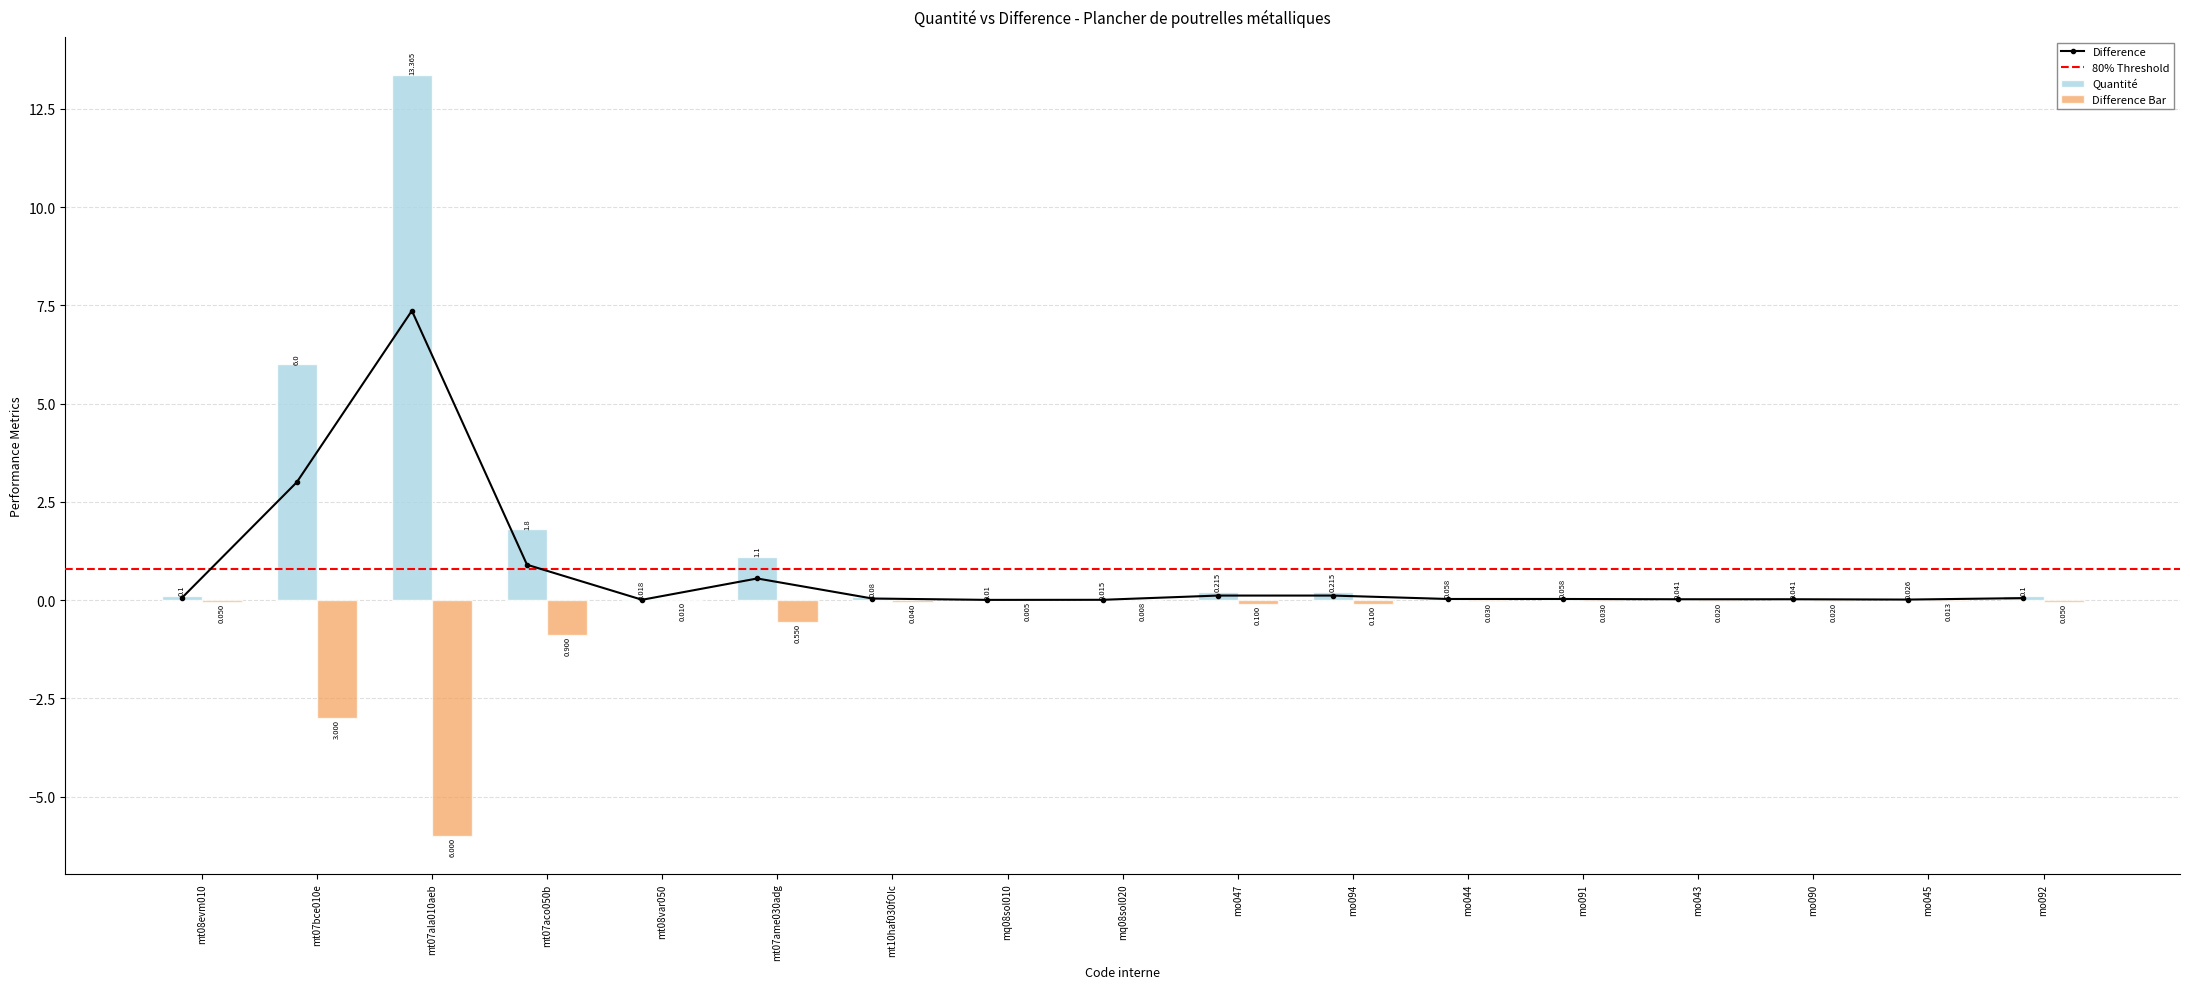

Which series has the largest total across all categories?

Quantité